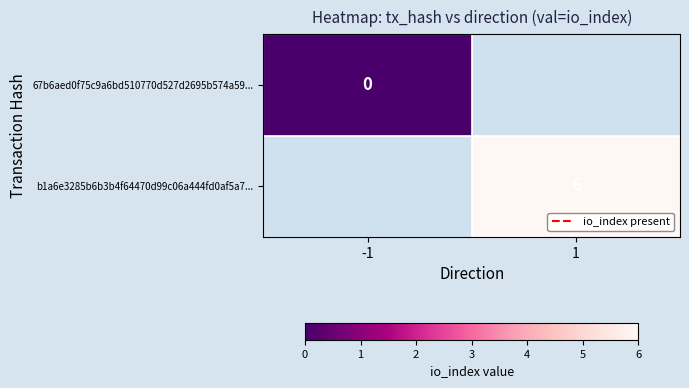

At which category does the chart reach its peak across all series?

1